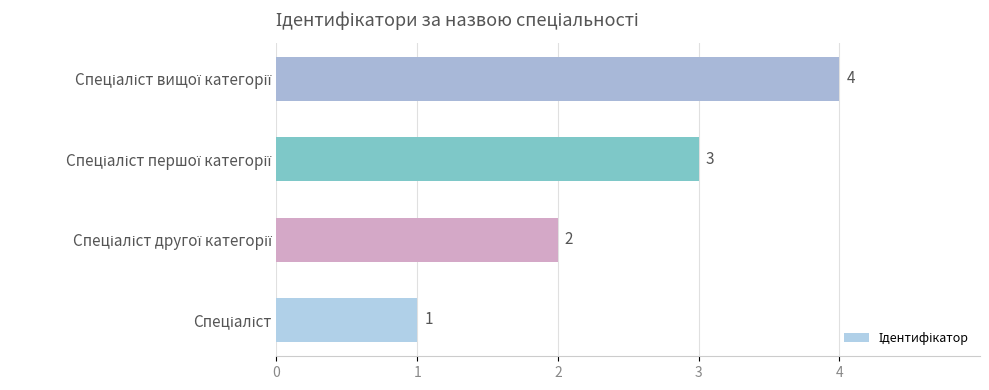

What is the greatest value displayed?

4